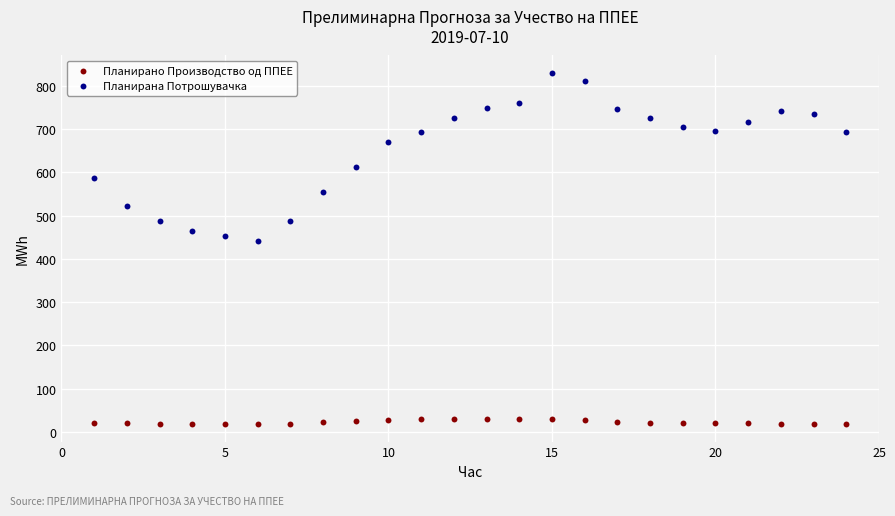

Across all data points, what is the range of X values (max minus min)?

23.0